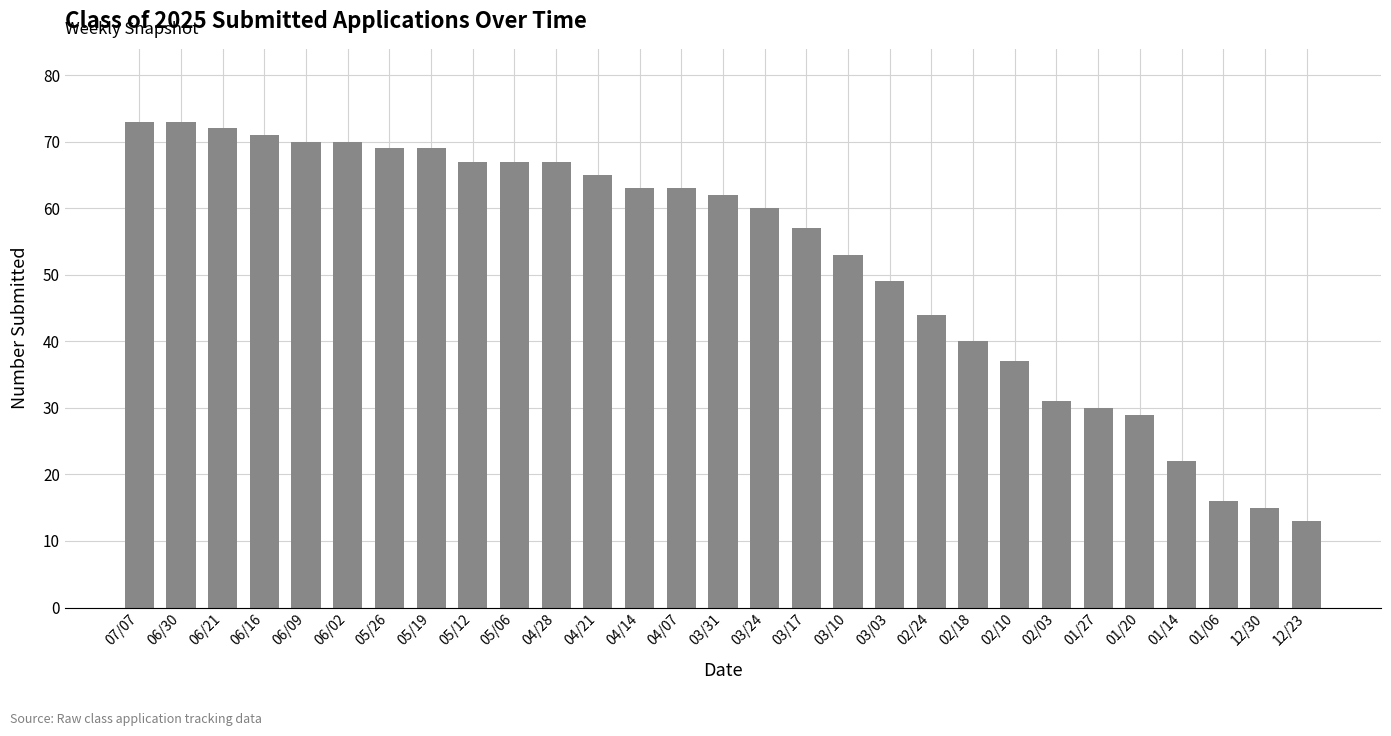

Is it true that the value at 04/07 is 88?

False